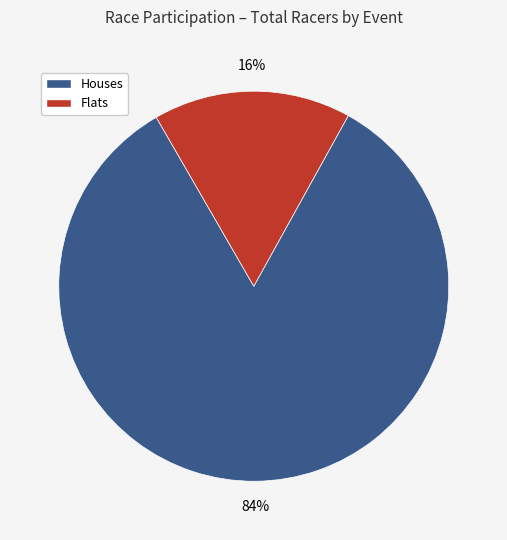

To the nearest percent, what is the average slice percentage?

50%